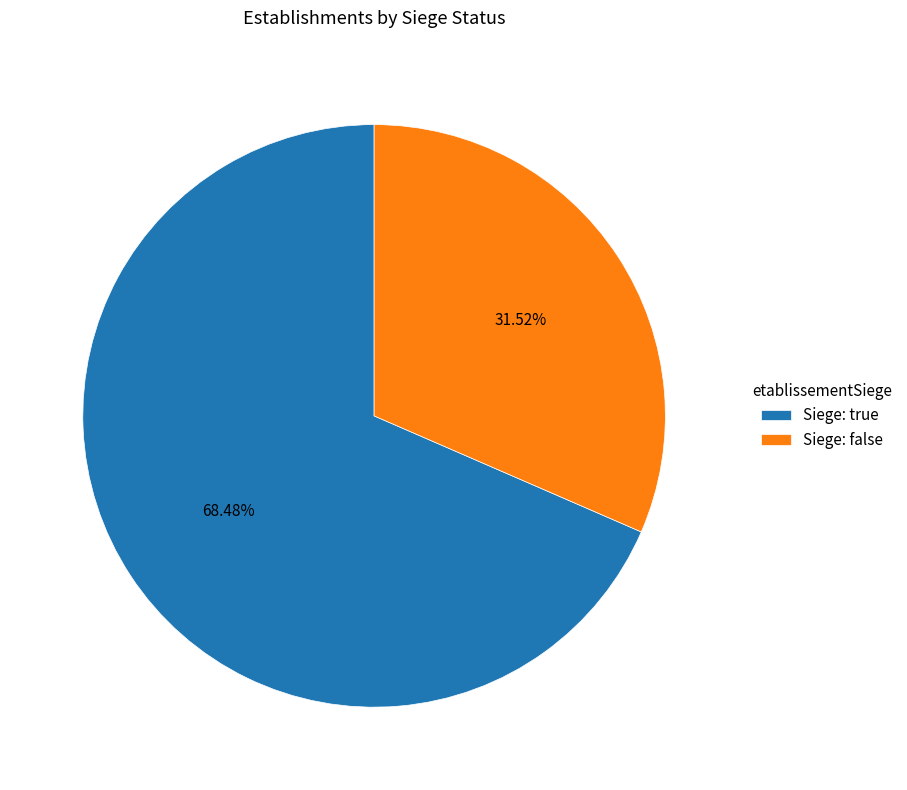

Is there any slice that represents more than half of the pie?

Yes